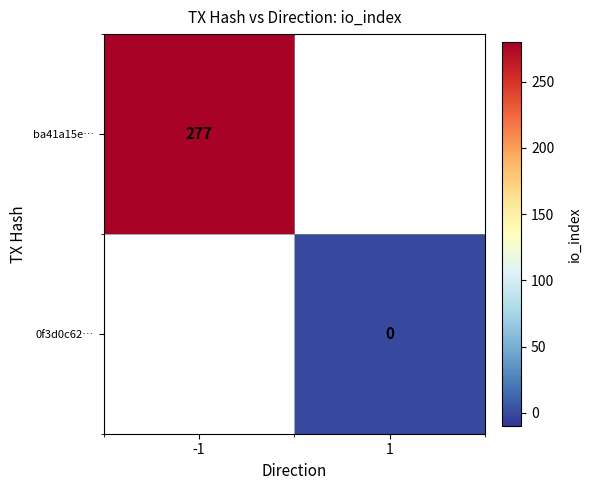

The value of ba41a15e… at -1 is 277. True or false?

True